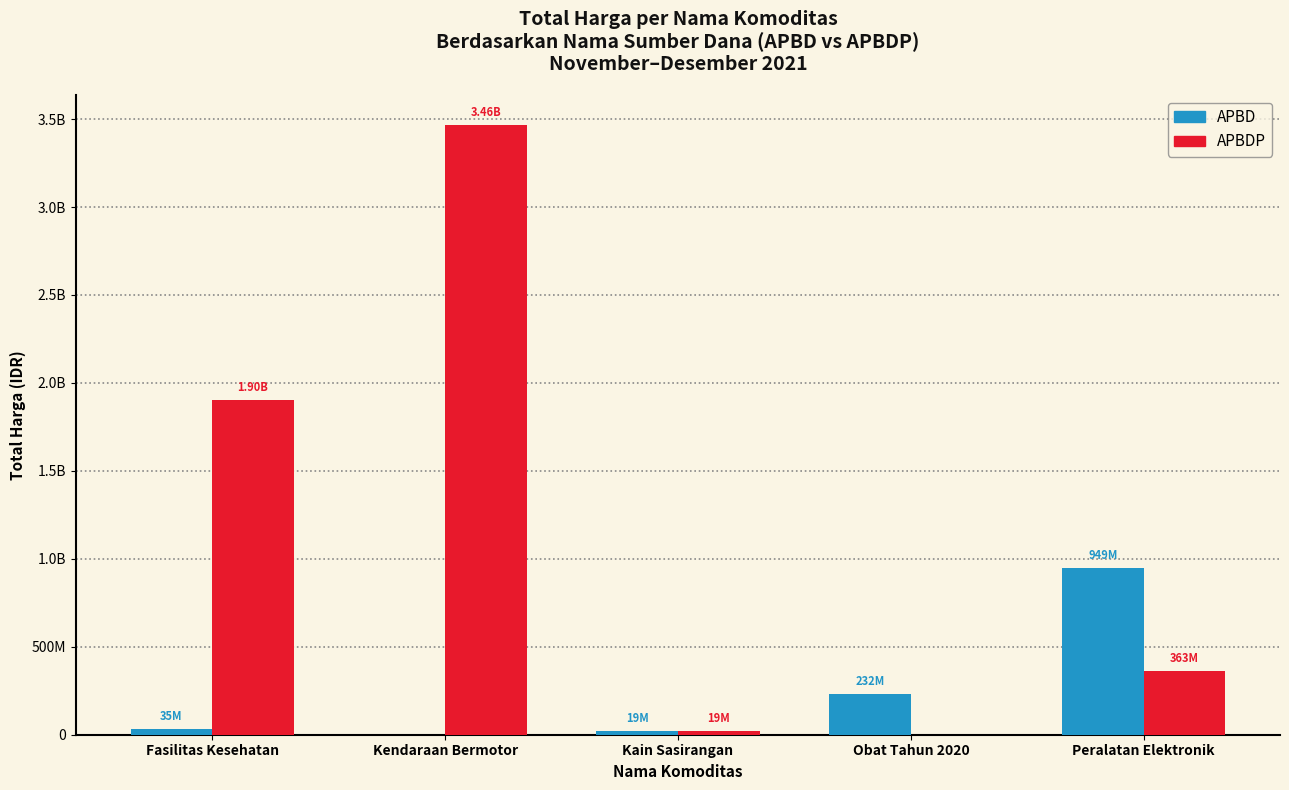

Where does the APBDP series first go above 363456600?

Fasilitas Kesehatan